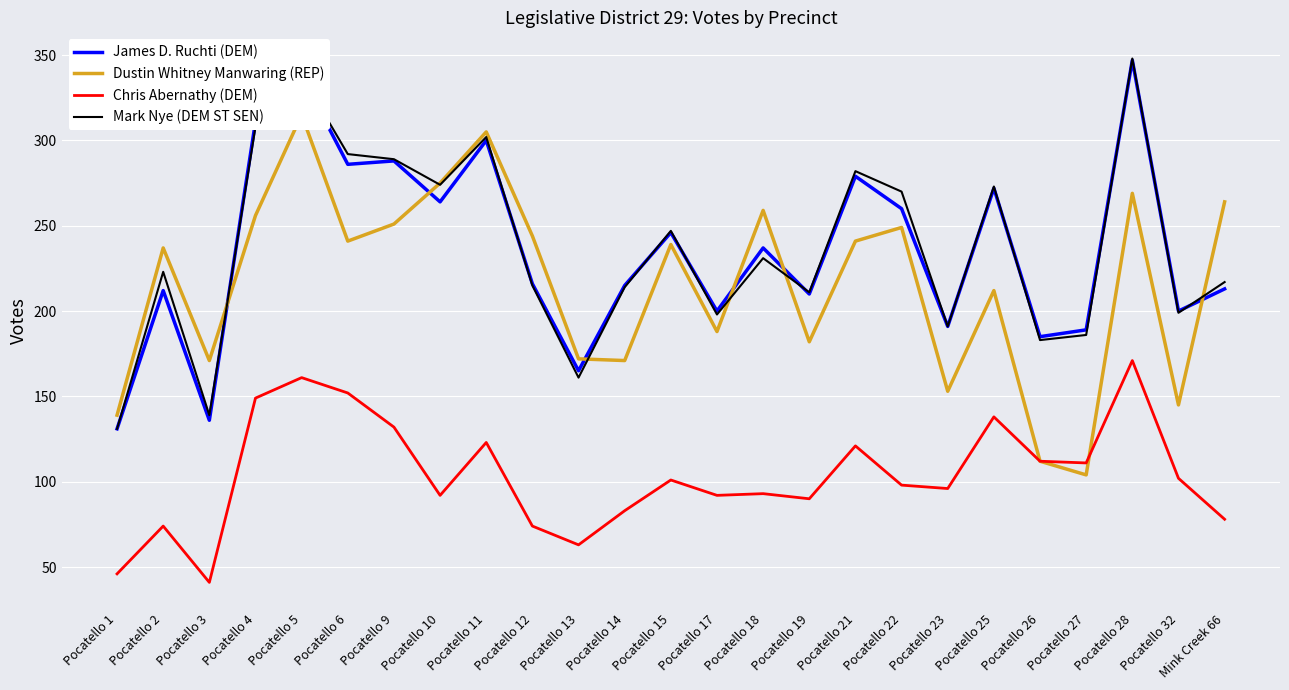

True or false: James D. Ruchti (DEM) has a value of 114 at Pocatello 13.

False